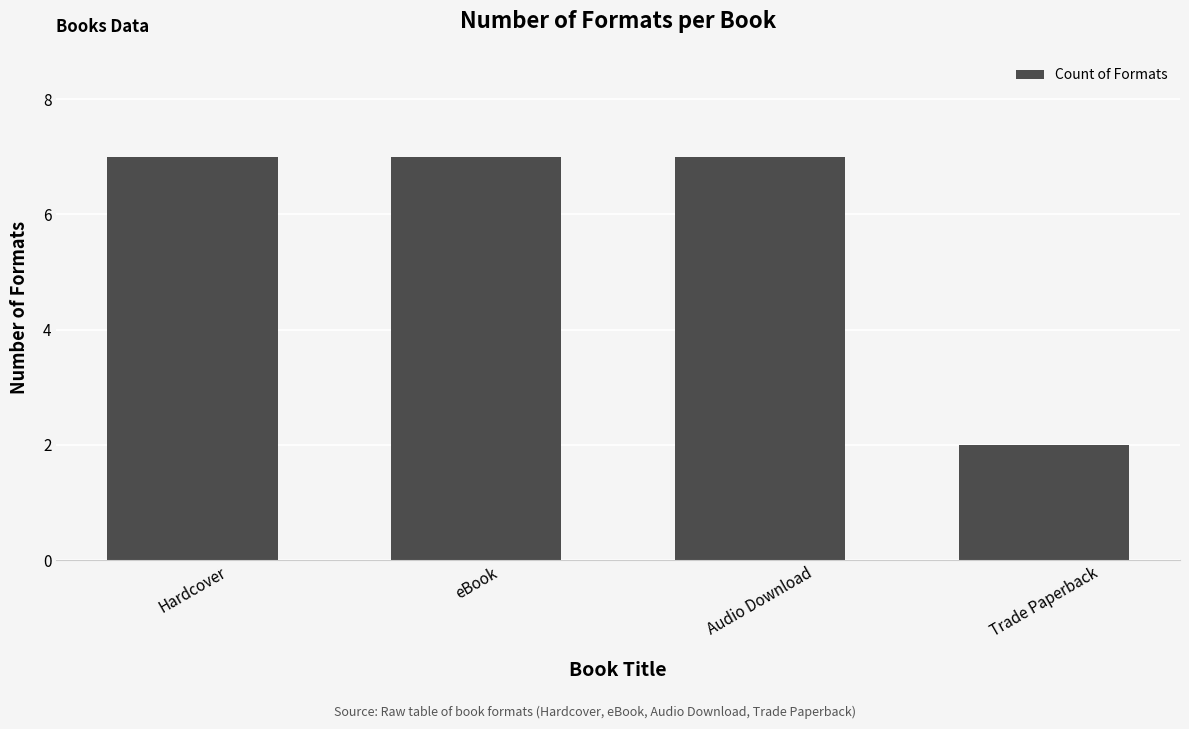

What is the difference between the maximum and minimum values?

5